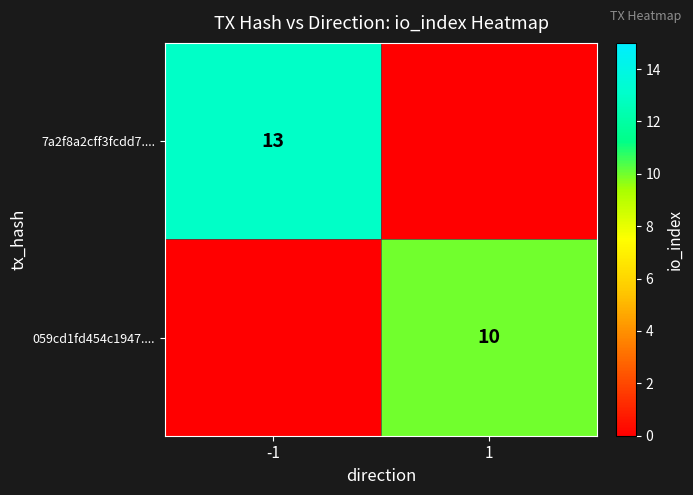

Is it true that 059cd1fd454c1947.... equals 10 at 1?

True